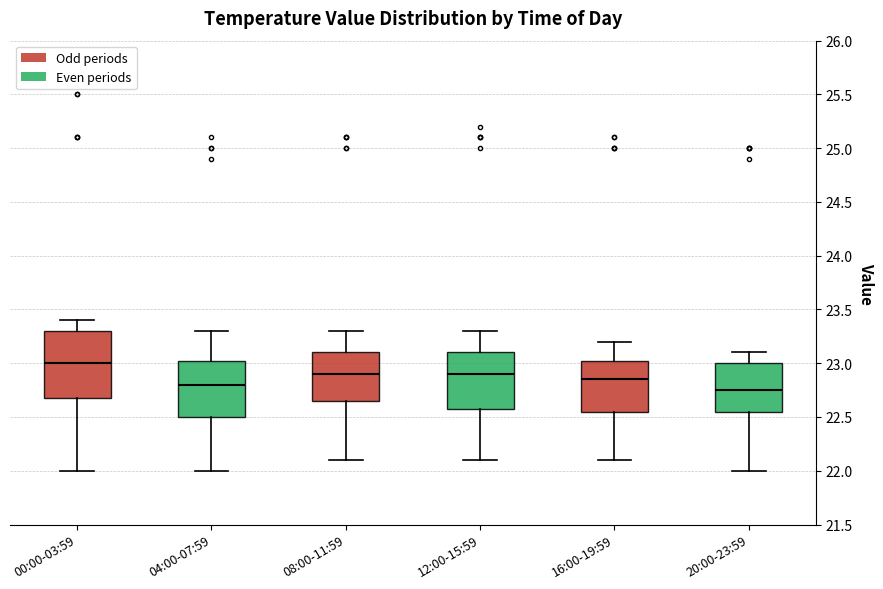

Which box is the tallest, from its lower edge to its upper edge?

00:00-03:59